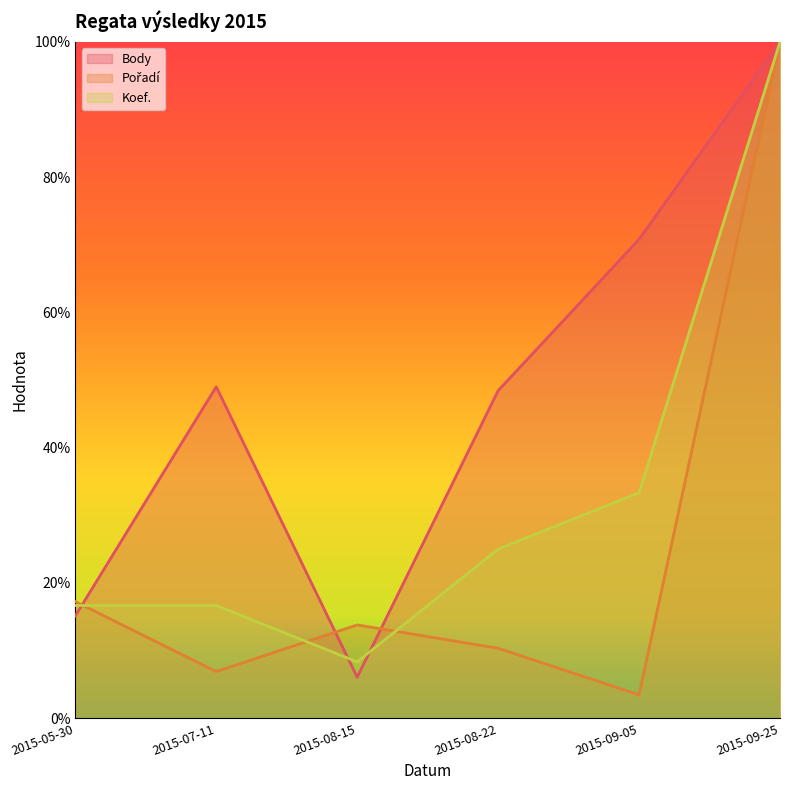

What is the total value across all series at 2015-07-11?

72.6